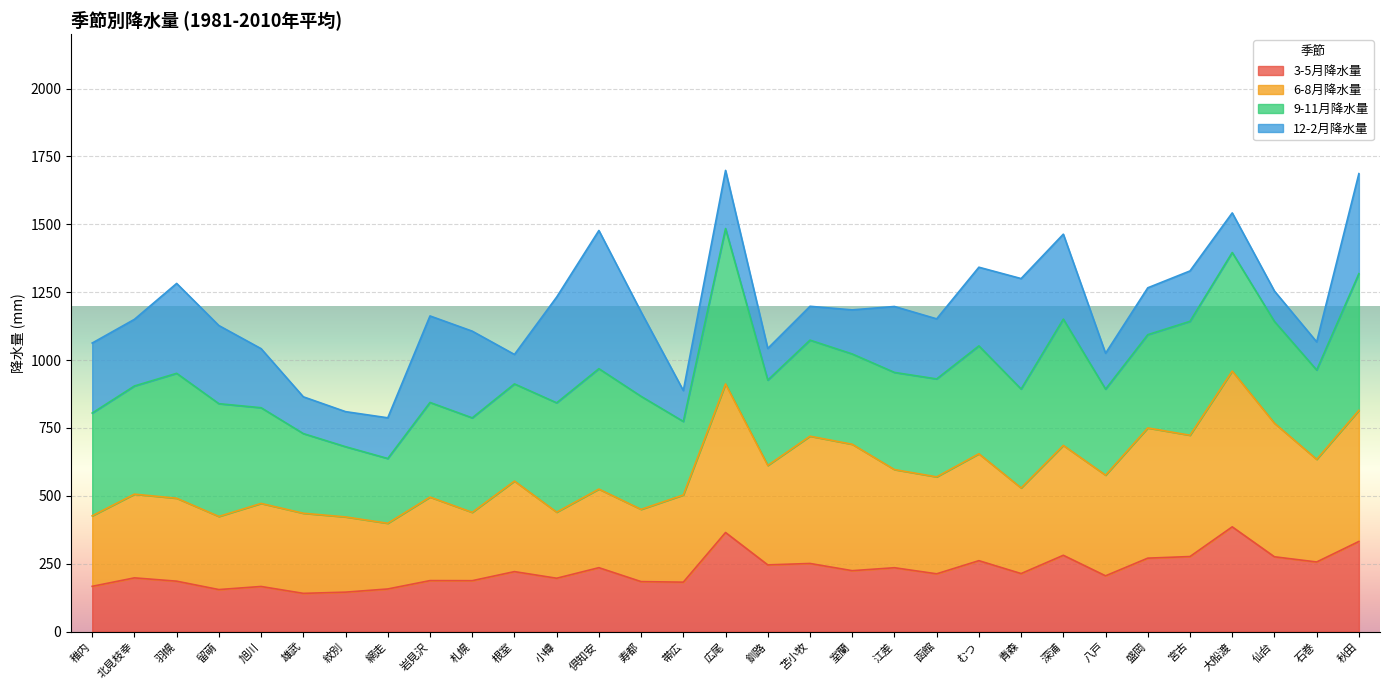

What is the difference between the highest and lowest values at 倶知安?

289.4